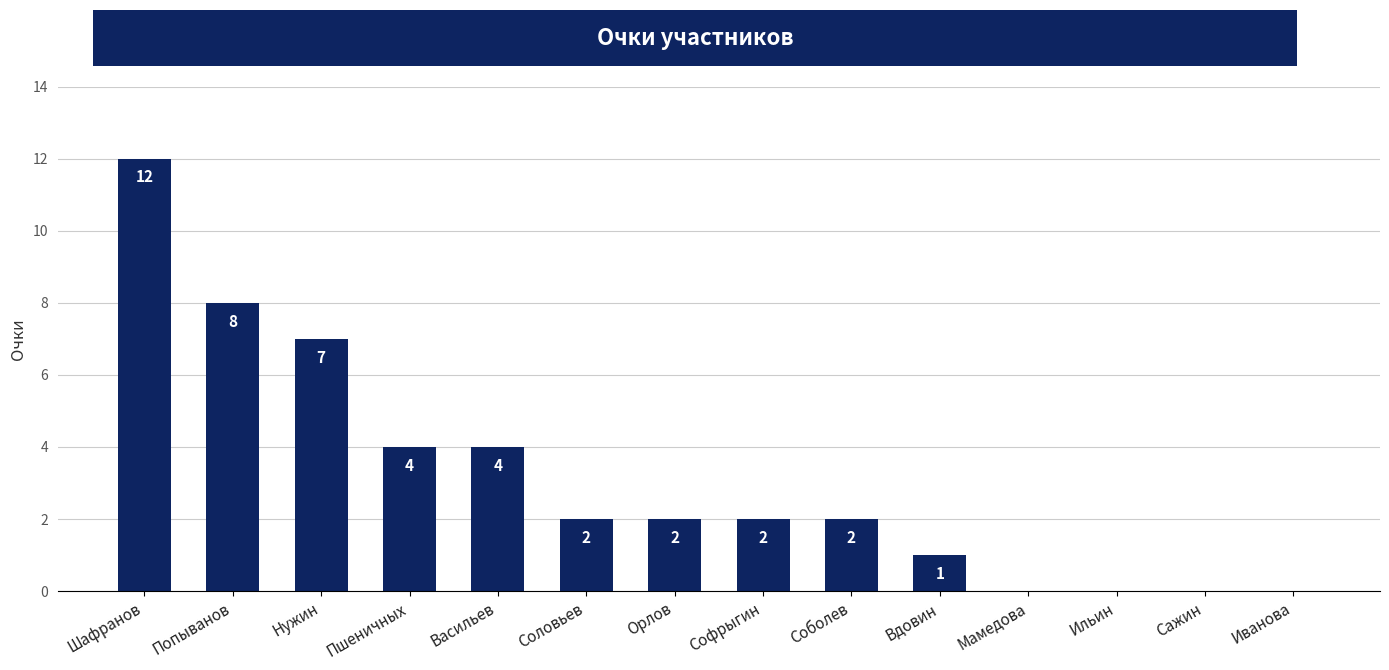

How many distinct data groups are displayed?

1